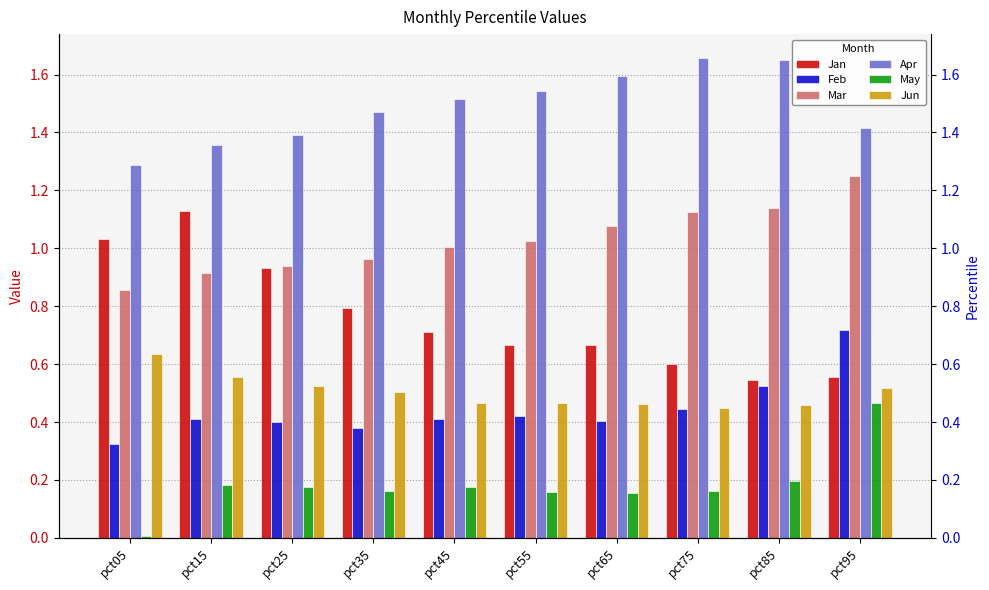

Read the Jan value at pct75.

0.6